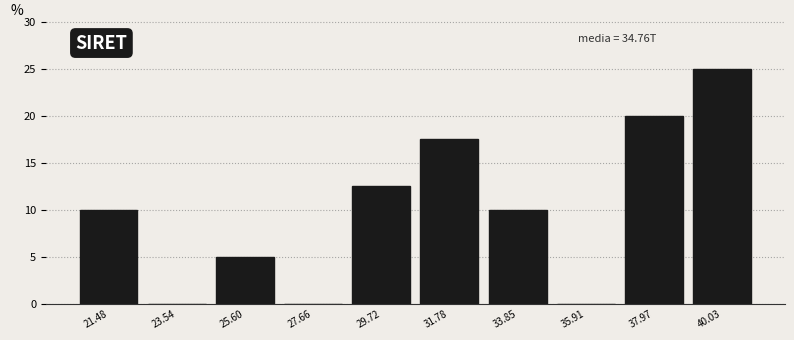

Reading left to right, list all the values displayed in this chart.

21.48=10.0	23.54=0.0	25.60=5.0	27.66=0.0	29.72=12.5	31.78=17.5	33.85=10.0	35.91=0.0	37.97=20.0	40.03=25.0